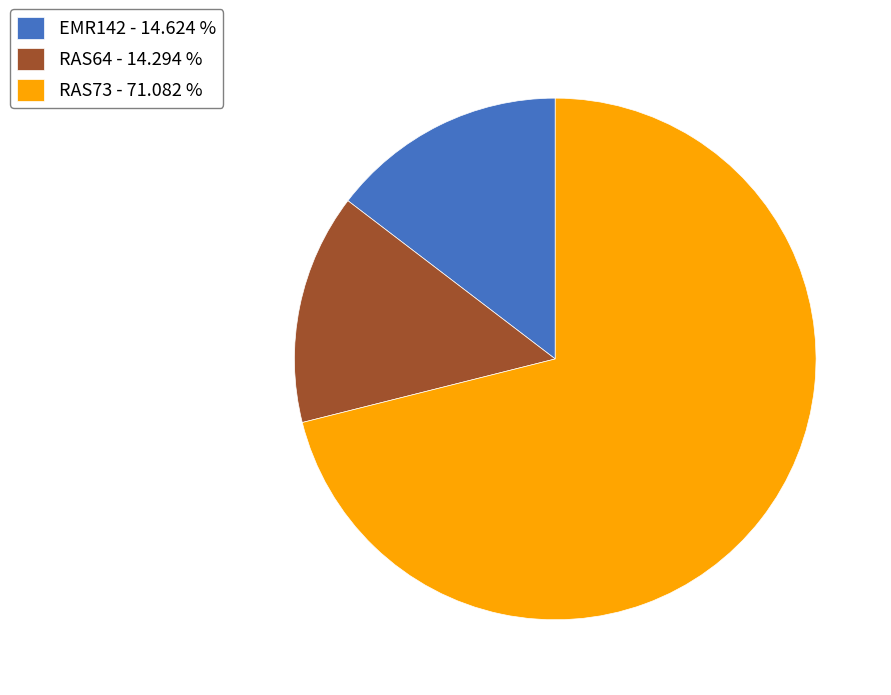

Does any single category account for the majority?

Yes